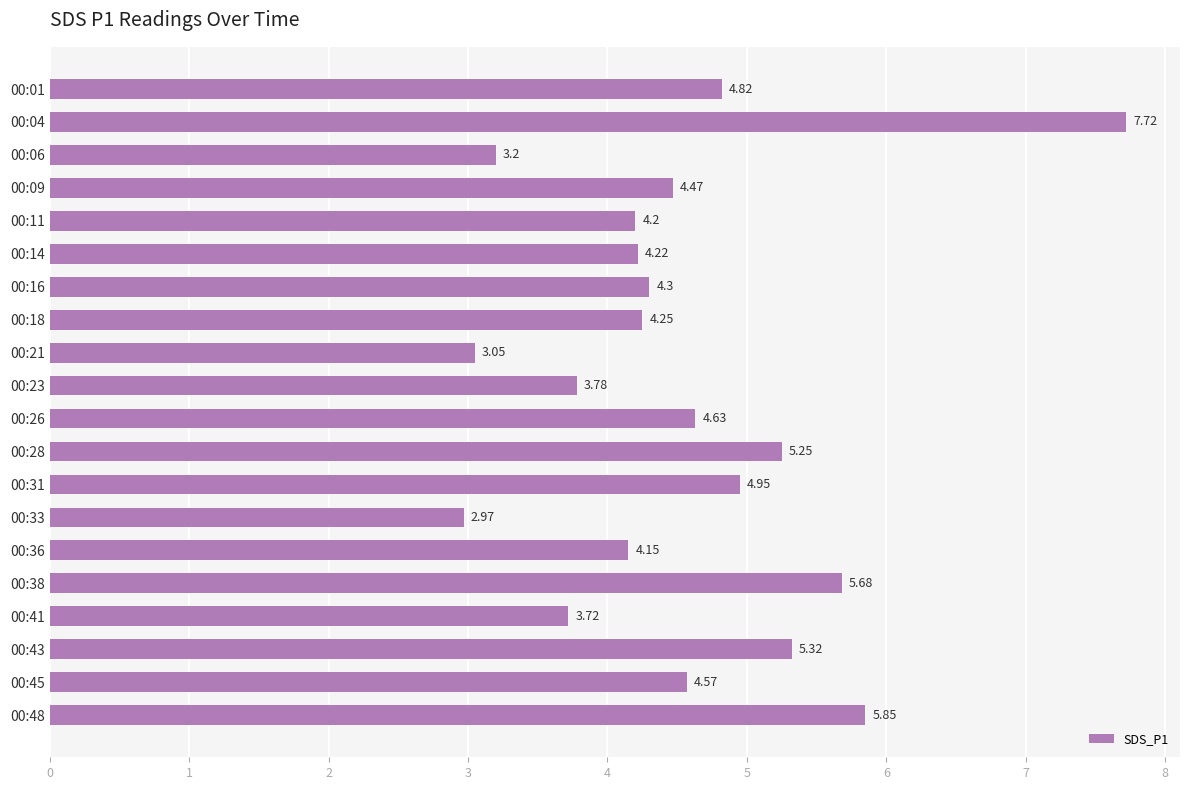

What is the difference between the maximum and second lowest values?

4.7